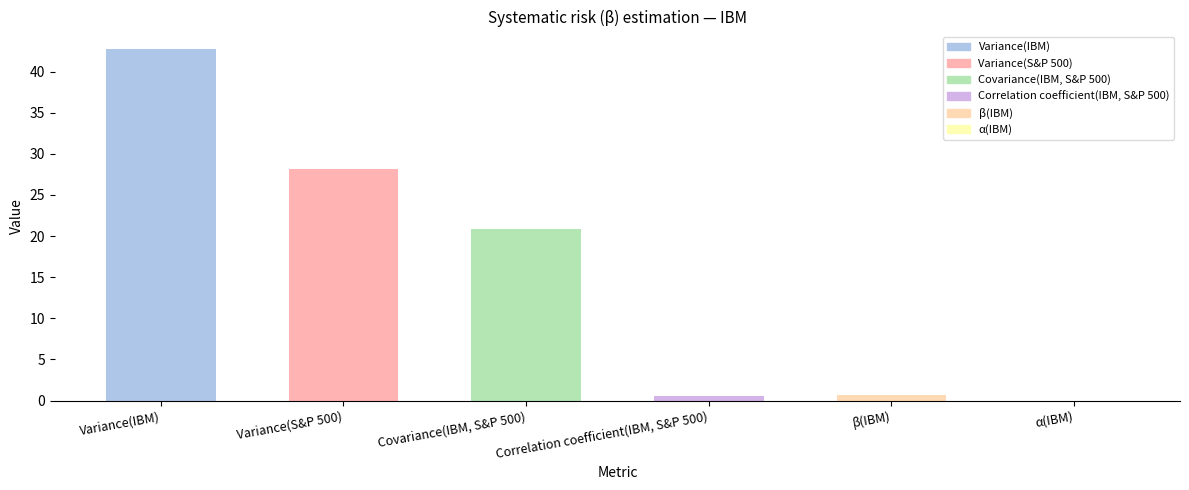

What is the sum of all values?

93.1